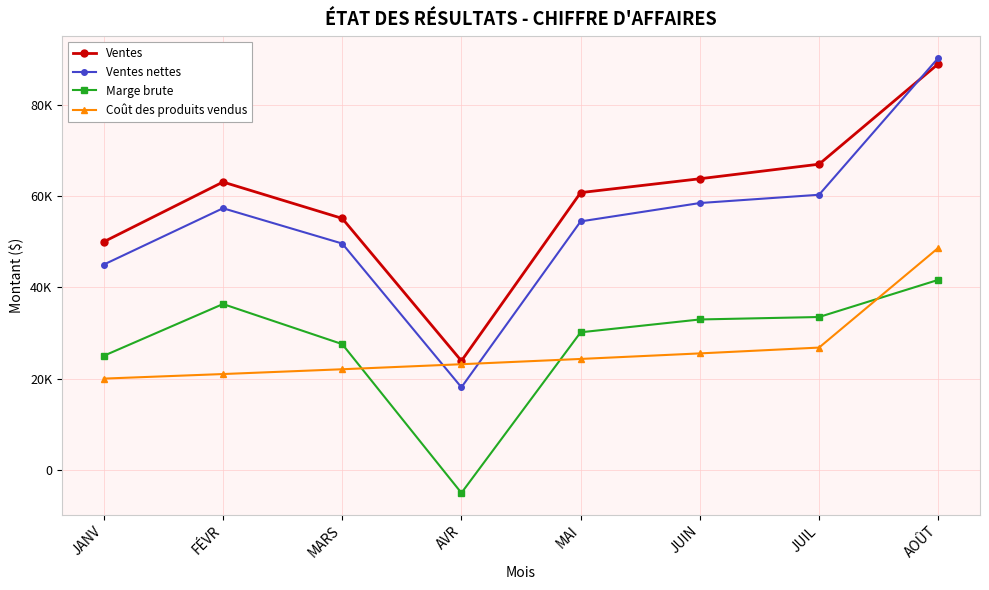

True or false: Marge brute has a value of 32964.4 at JUIN.

True